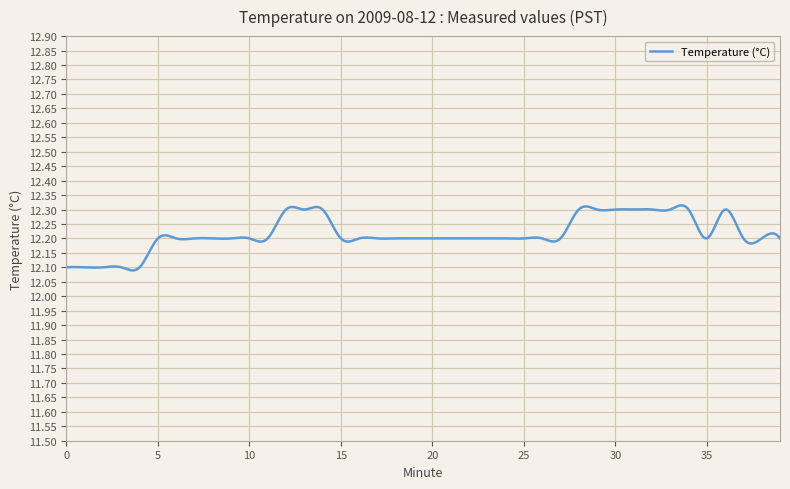

How many lines are shown in the chart?

1